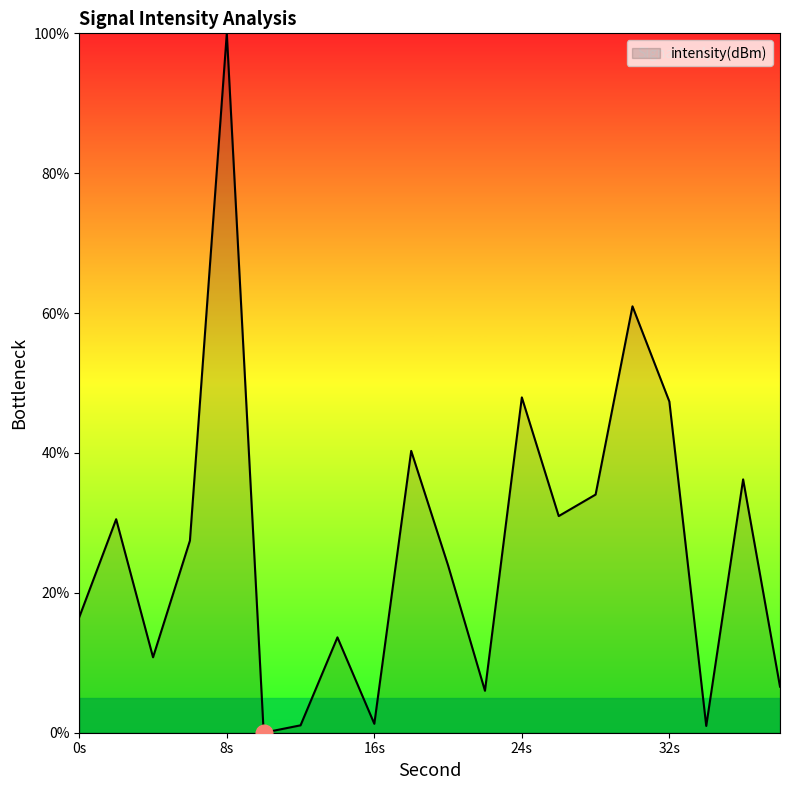

What is the maximum value shown in the chart?

100.0